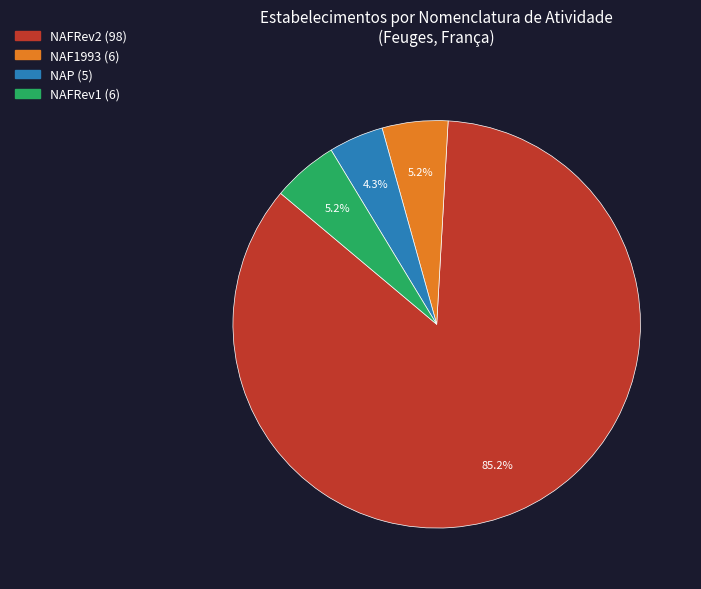

Is there a majority slice in this chart?

Yes